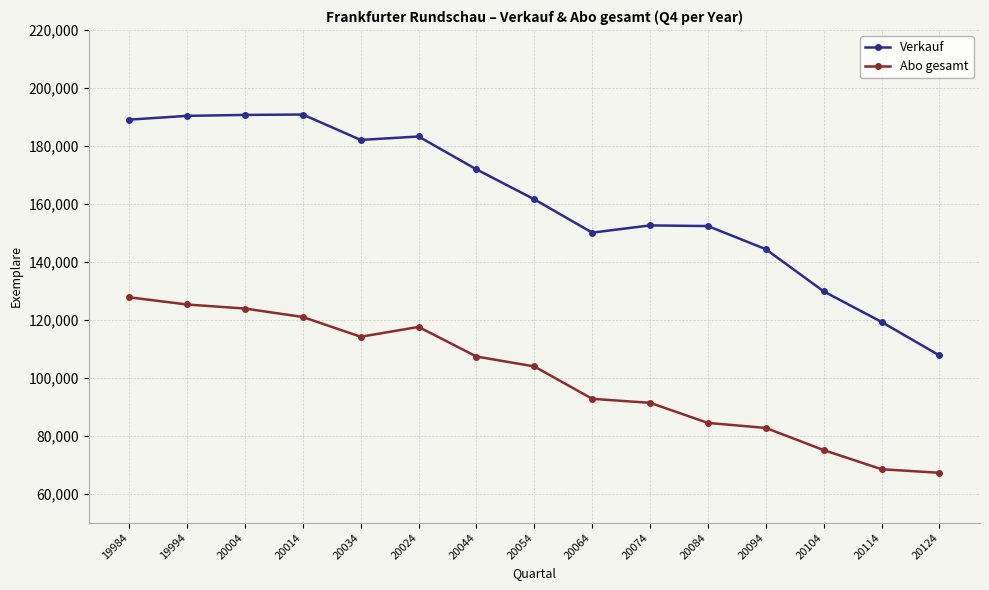

How many lines are shown in the chart?

2